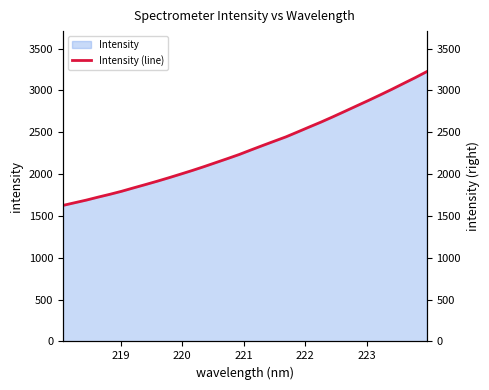

What is the maximum value for Intensity?

3225.2